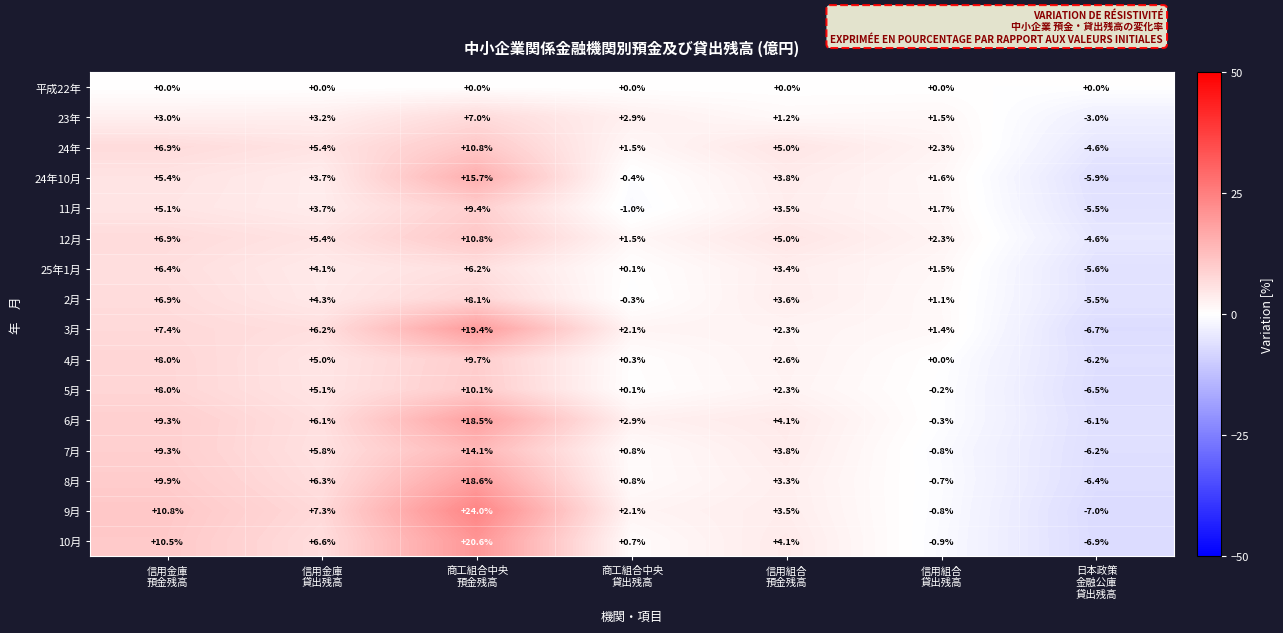

What is the average value of the 2月 series?

2.6